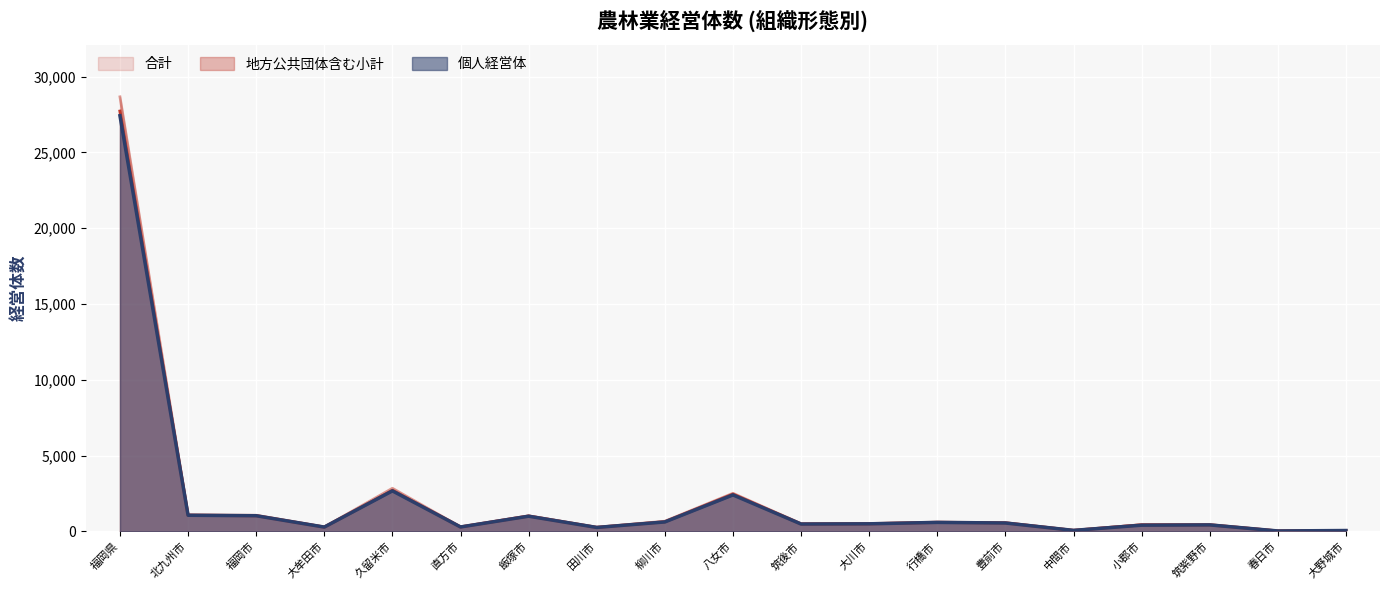

True or false: 個人経営体 and 合計 cross at least once.

False